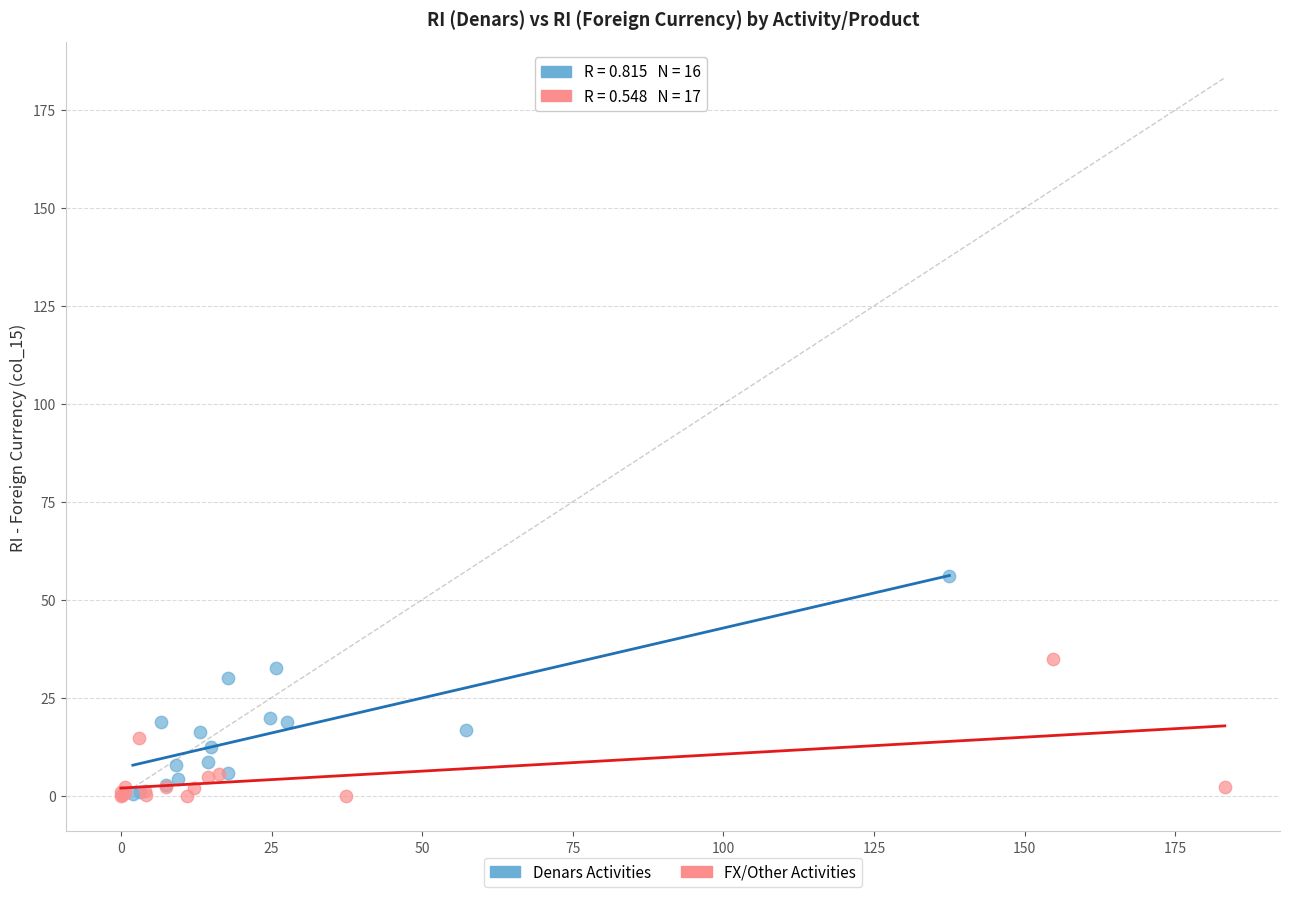

Which series reaches the maximum Y coordinate?

Denars Activities